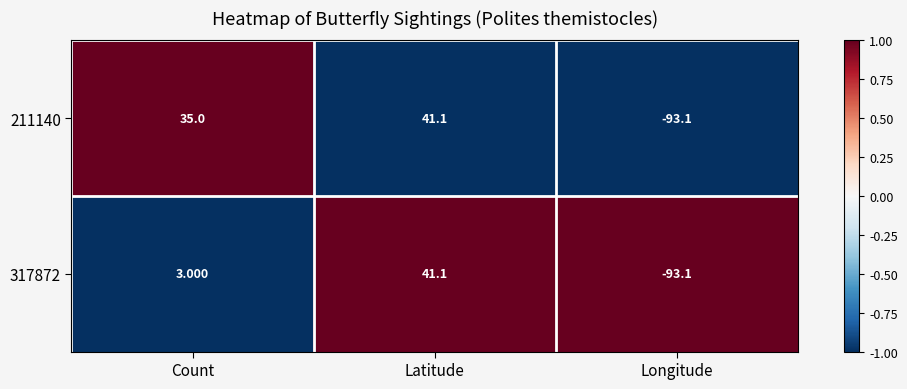

Which category has the highest value across all series?

Latitude